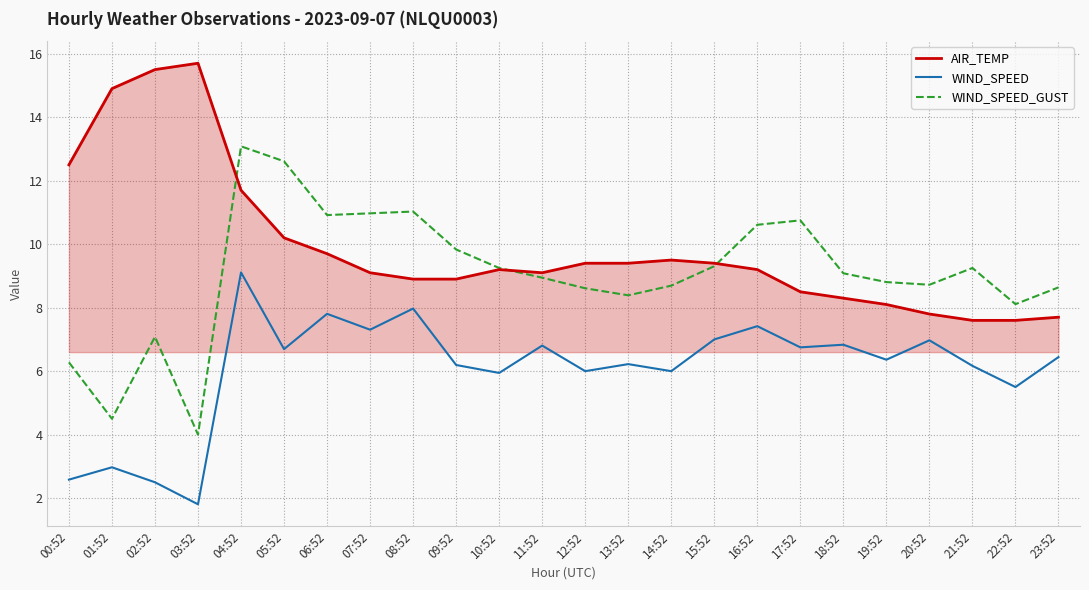

At how many categories does at least one series exceed 4?

24